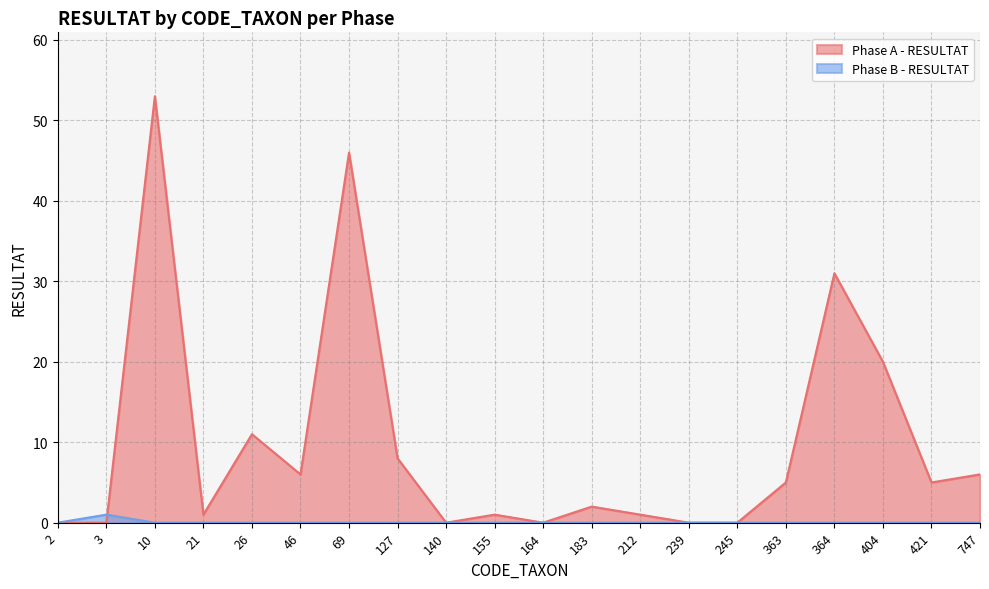

Which label corresponds to the largest value in the chart?

10